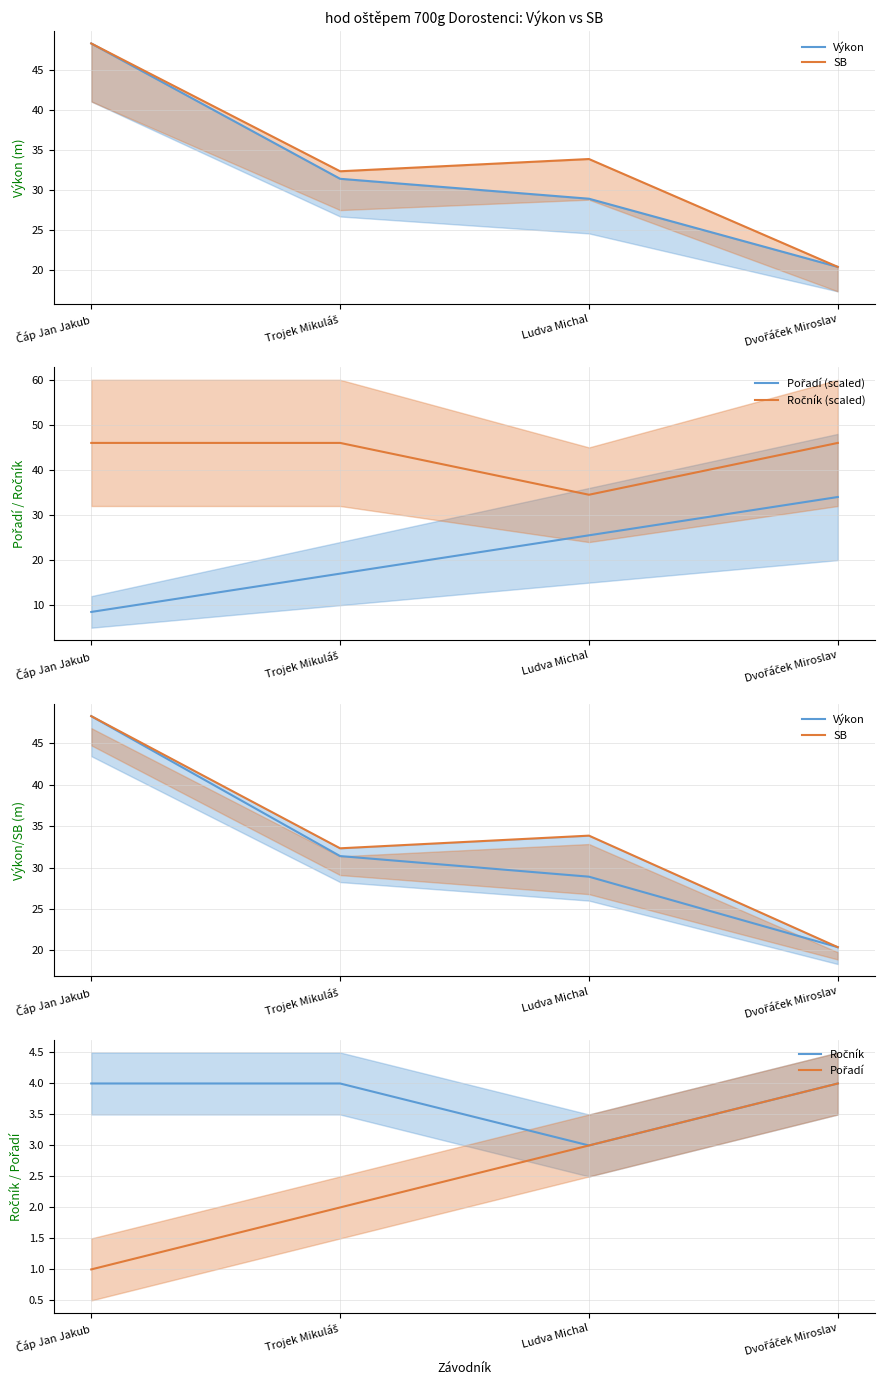

What is the average value of the Ročník series?

3.8